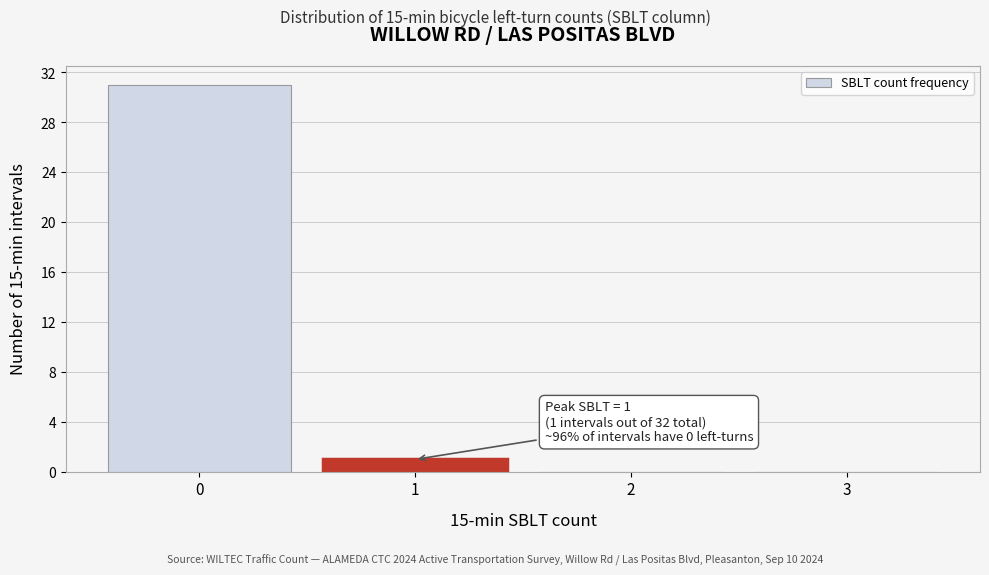

Which range on the x-axis has the tallest bar?

-0.5 to 0.5